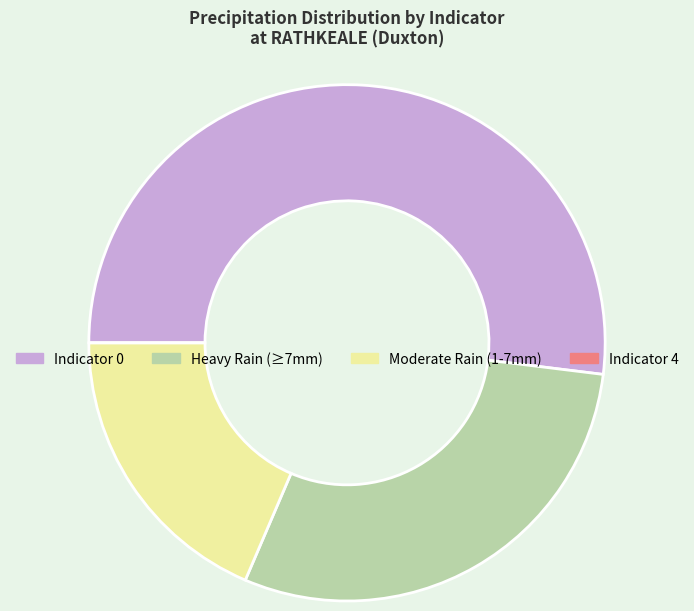

Which slice represents more than half of the pie?

Indicator 0